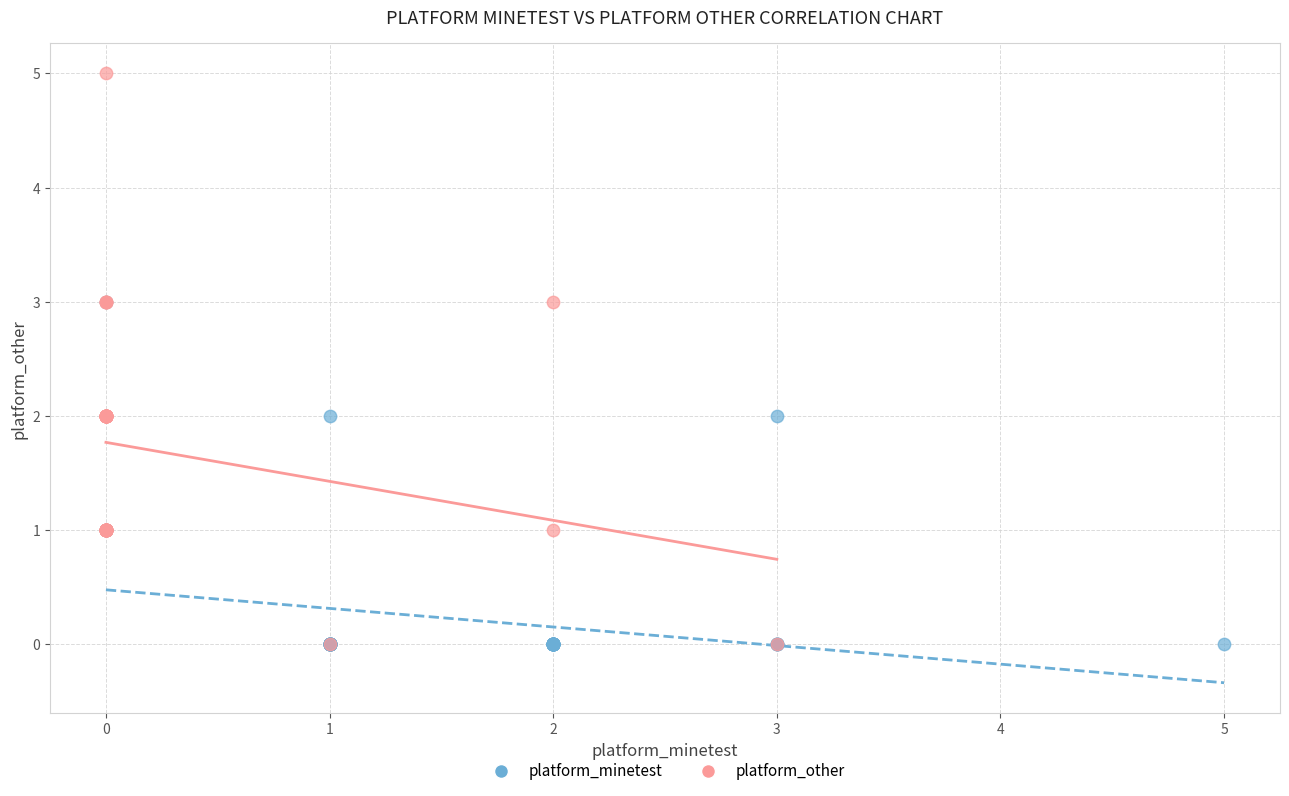

Which series has the widest spread of Y values?

platform_other